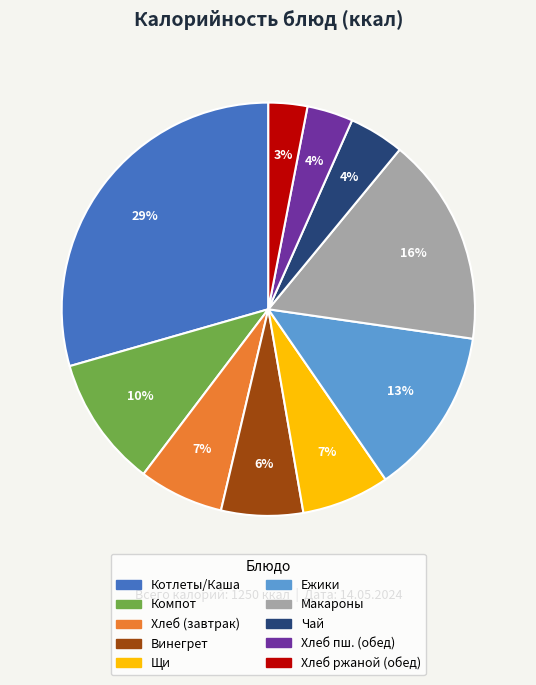

To the nearest percent, what is the average slice percentage?

10%